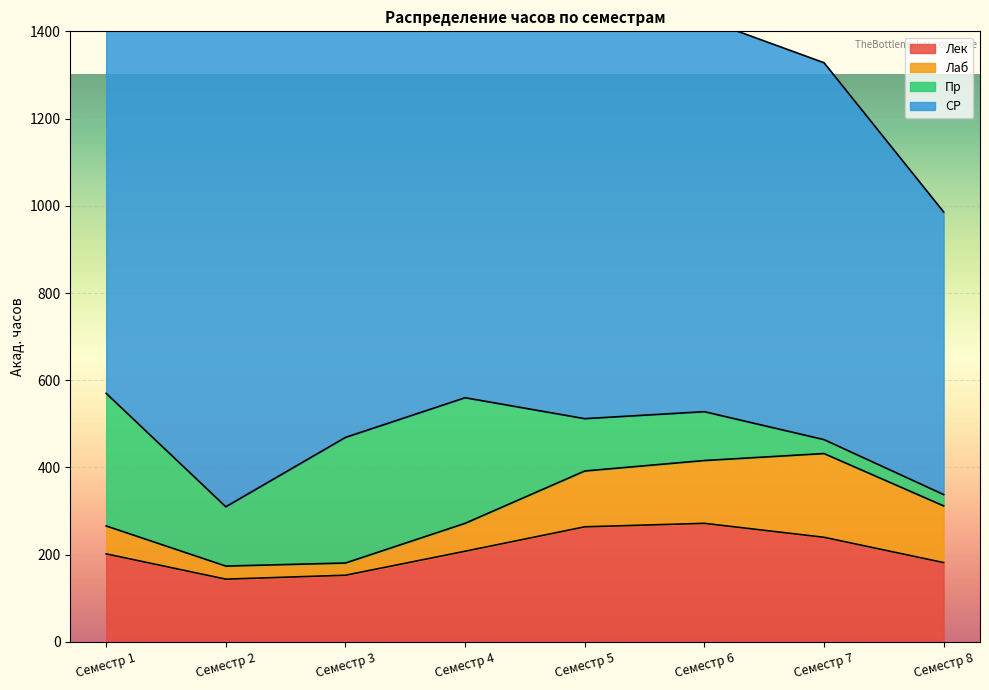

Is the value of Лек at Семестр 1 greater than the value of Пр at Семестр 4?

No